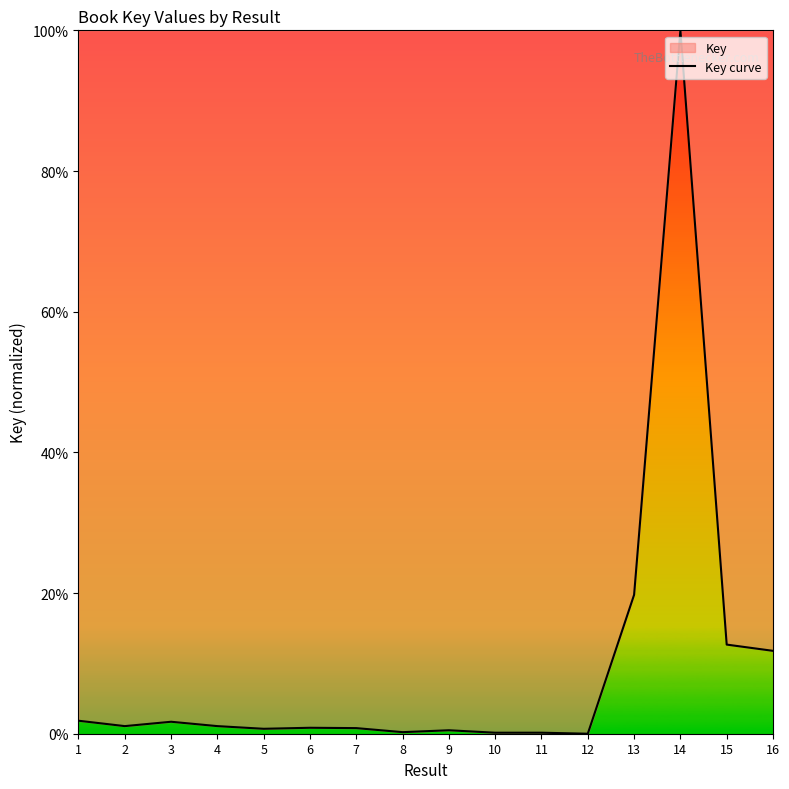

How many positive values are there?

15